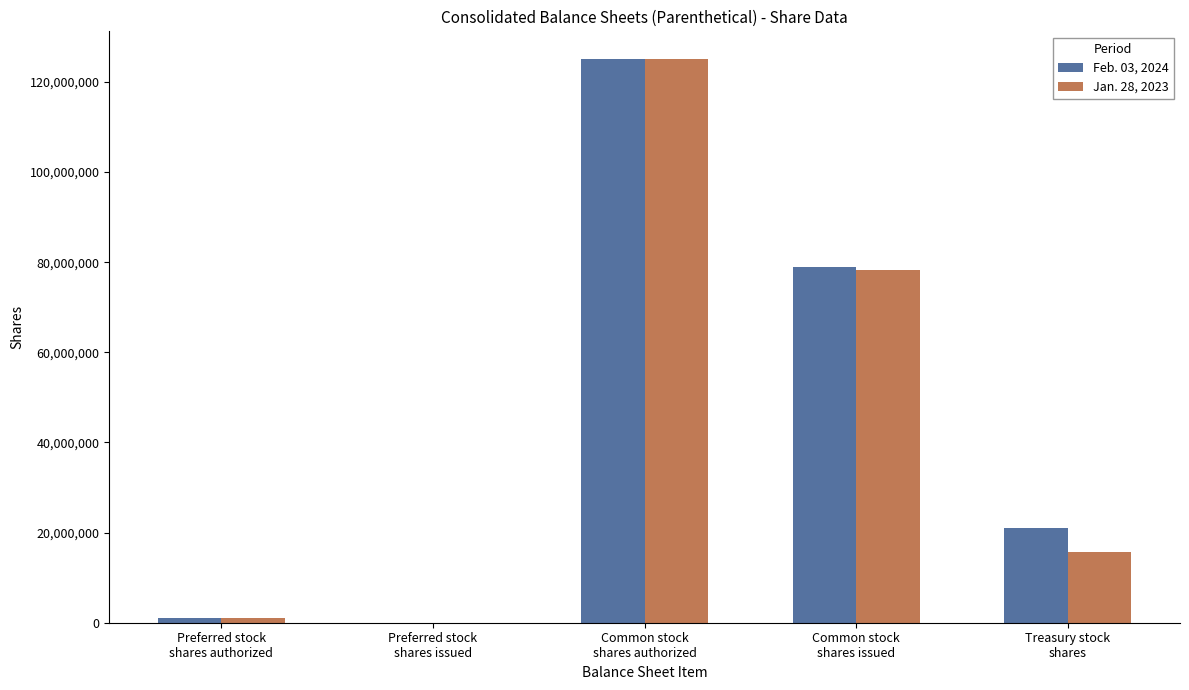

The value of Jan. 28, 2023 at Preferred stock
shares authorized is 1000000. True or false?

True